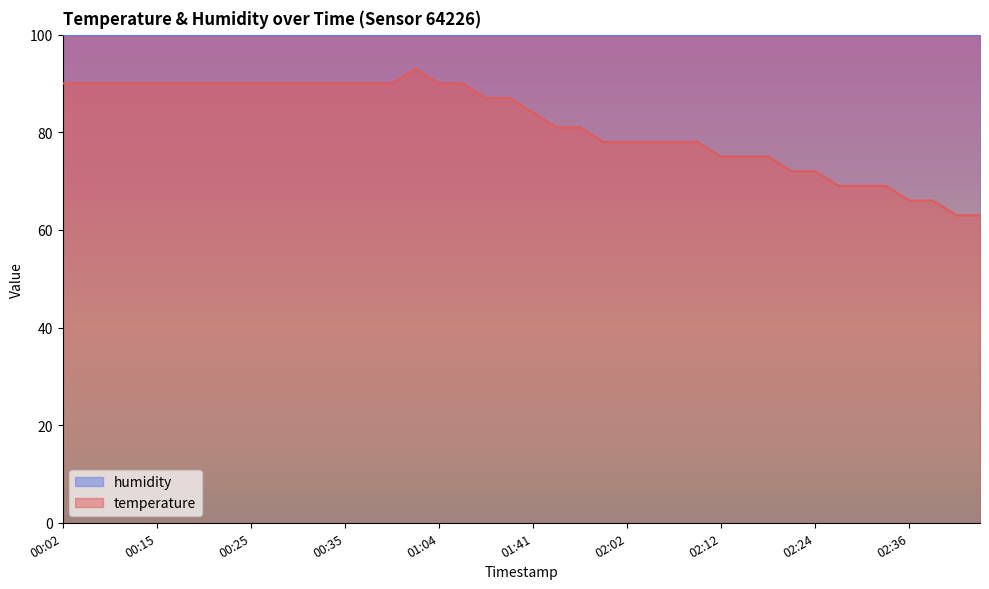

What is the maximum value shown in the chart?

99.9